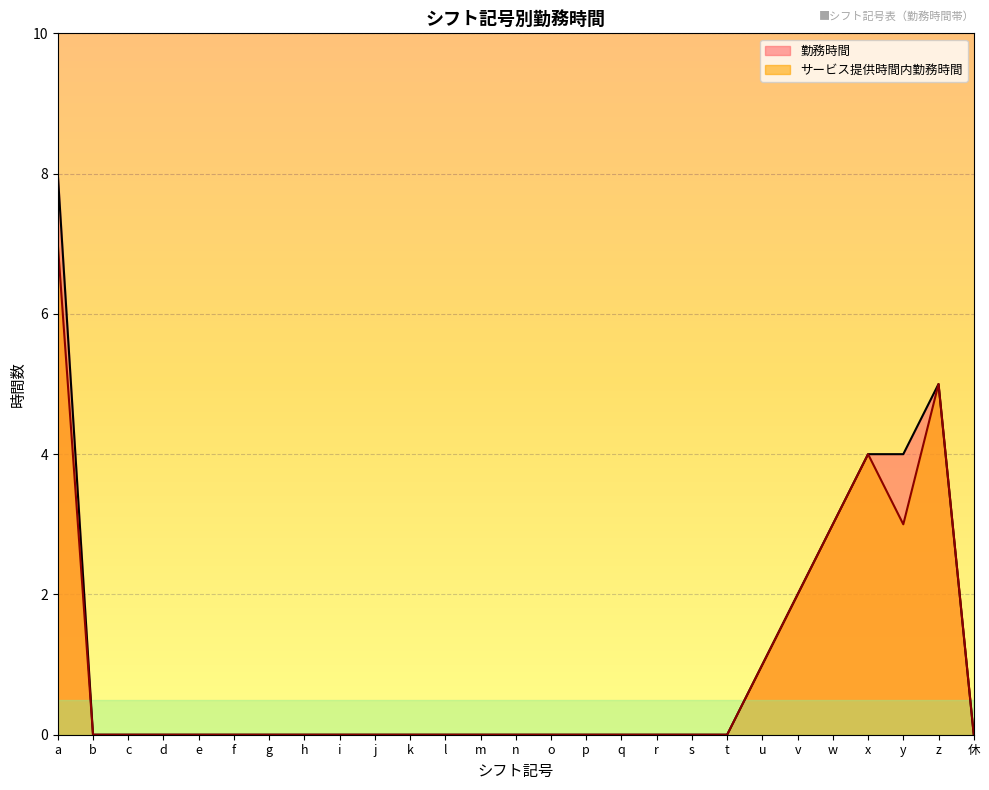

True or false: 勤務時間 and サービス提供時間内勤務時間 intersect in this chart.

False